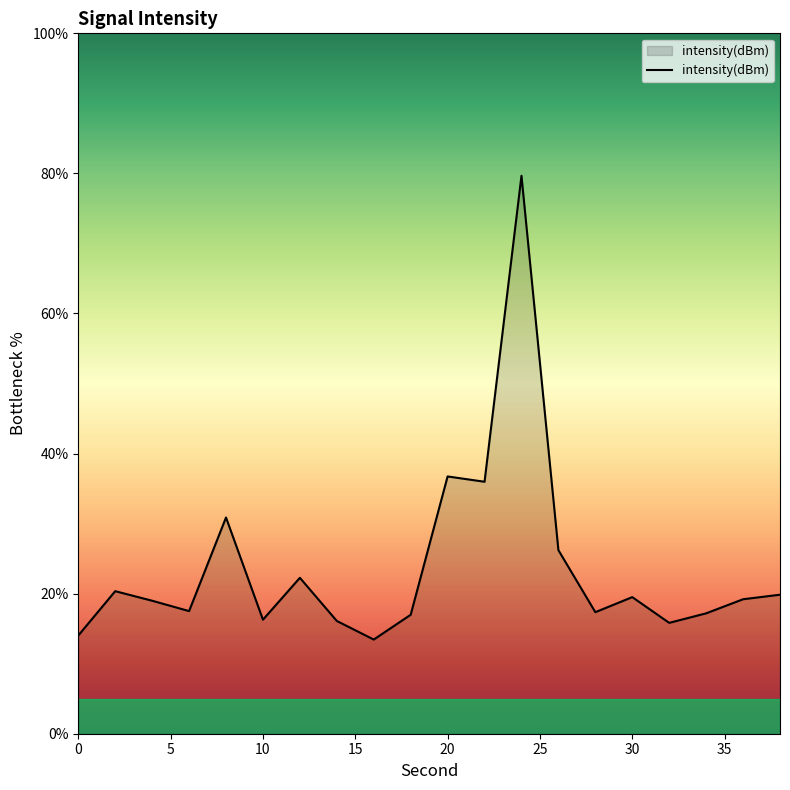

True or false: there are more than 2 points higher than both neighbors.

True